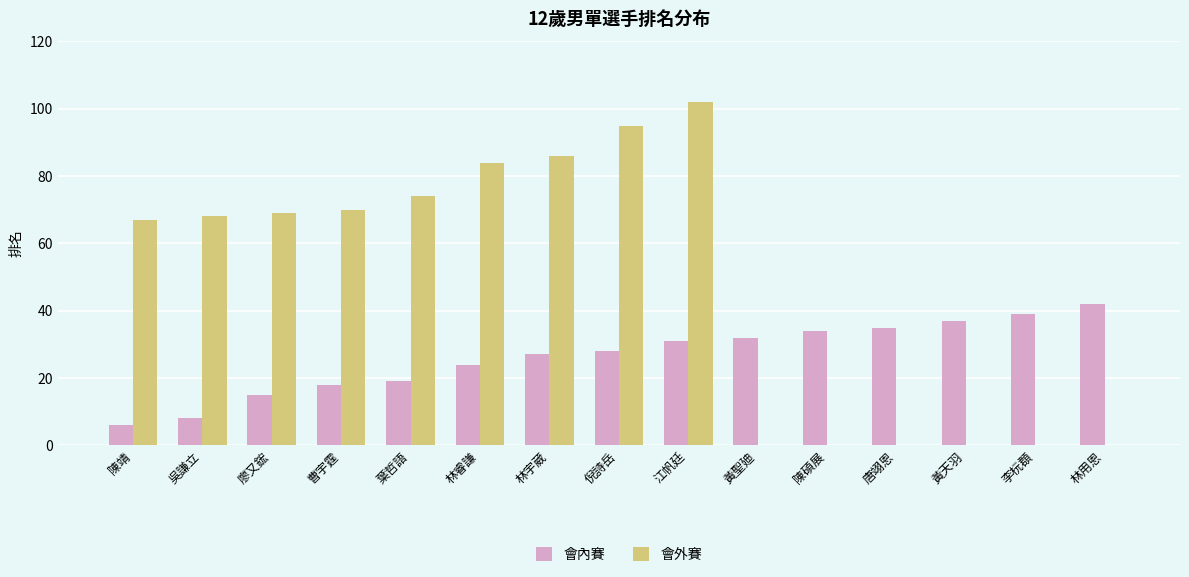

How many groups of bars are there?

15